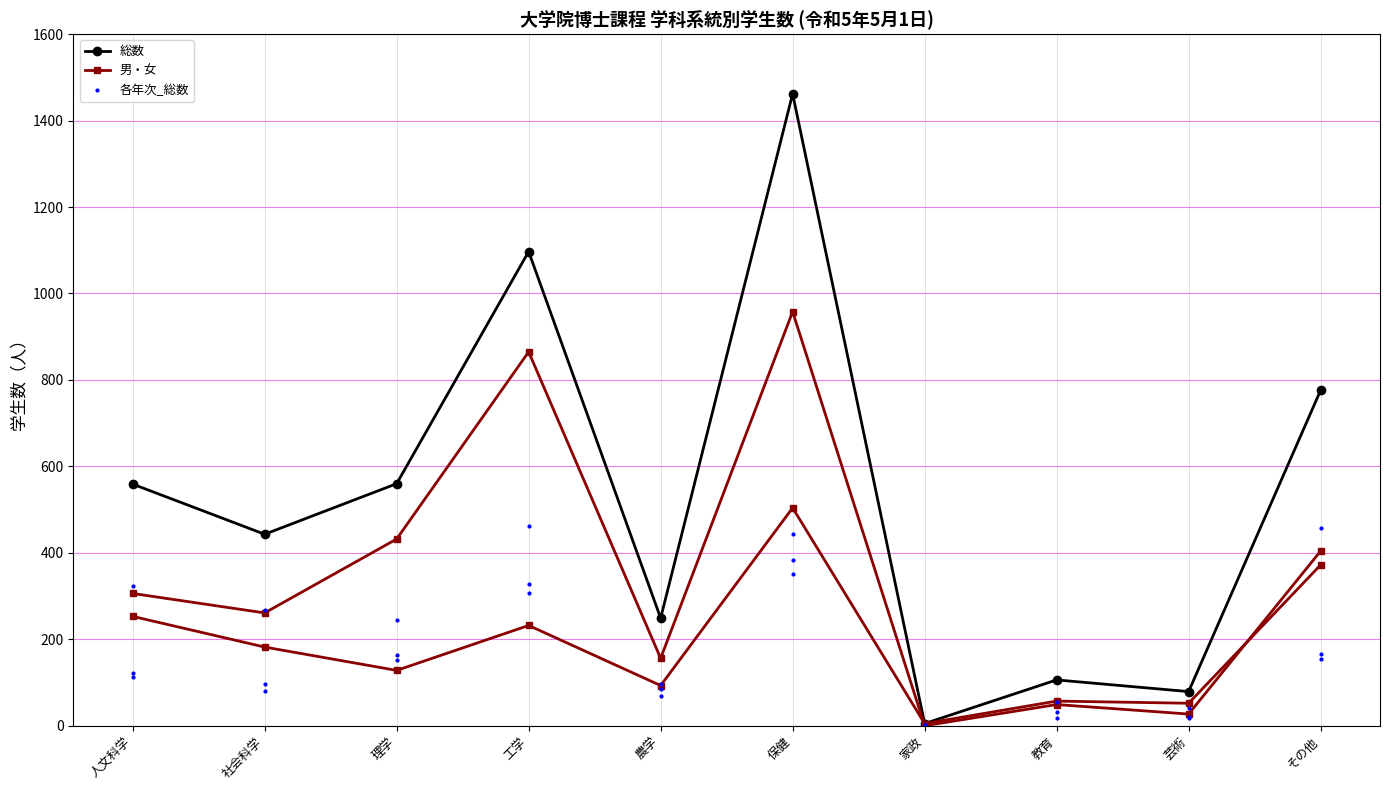

Reading right to left, list all the values displayed in this chart.

総数: その他=776	芸術=79	教育=106	家政=5	保健=1462	農学=249	工学=1097	理学=560	社会科学=443	人文科学=559
男・女: その他=404	芸術=27	教育=49	家政=0	保健=958	農学=156	工学=865	理学=432	社会科学=261	人文科学=306
各年次_総数: その他=165	芸術=19	教育=19	家政=2	保健=384	農学=69	工学=327	理学=153	社会科学=96	人文科学=123